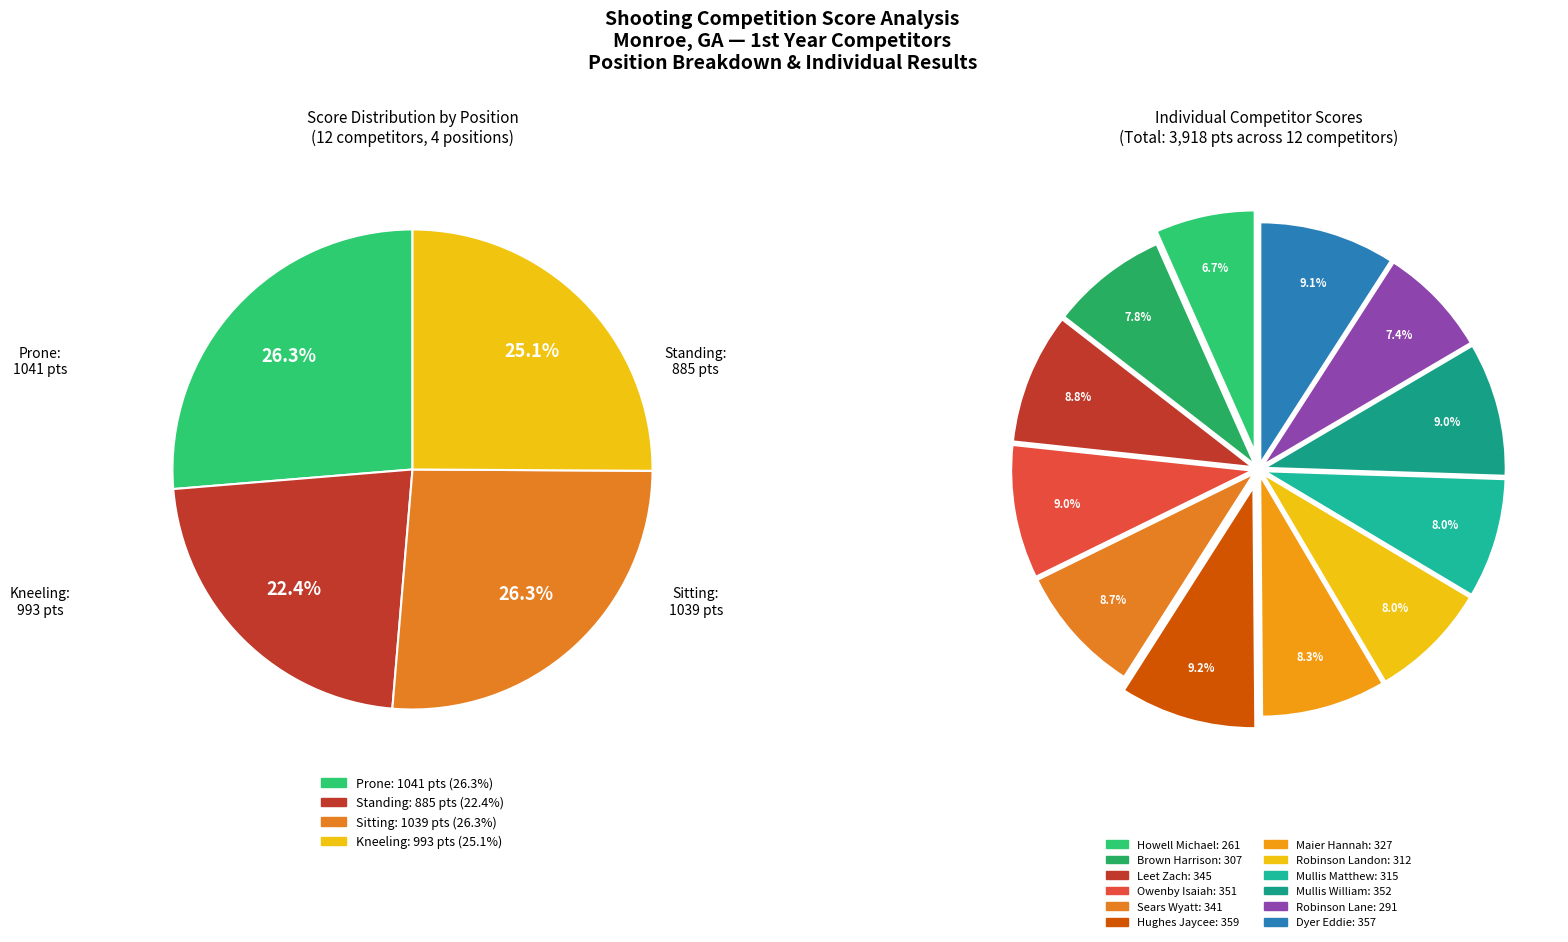

What portion of the pie excludes 3?

91.0%